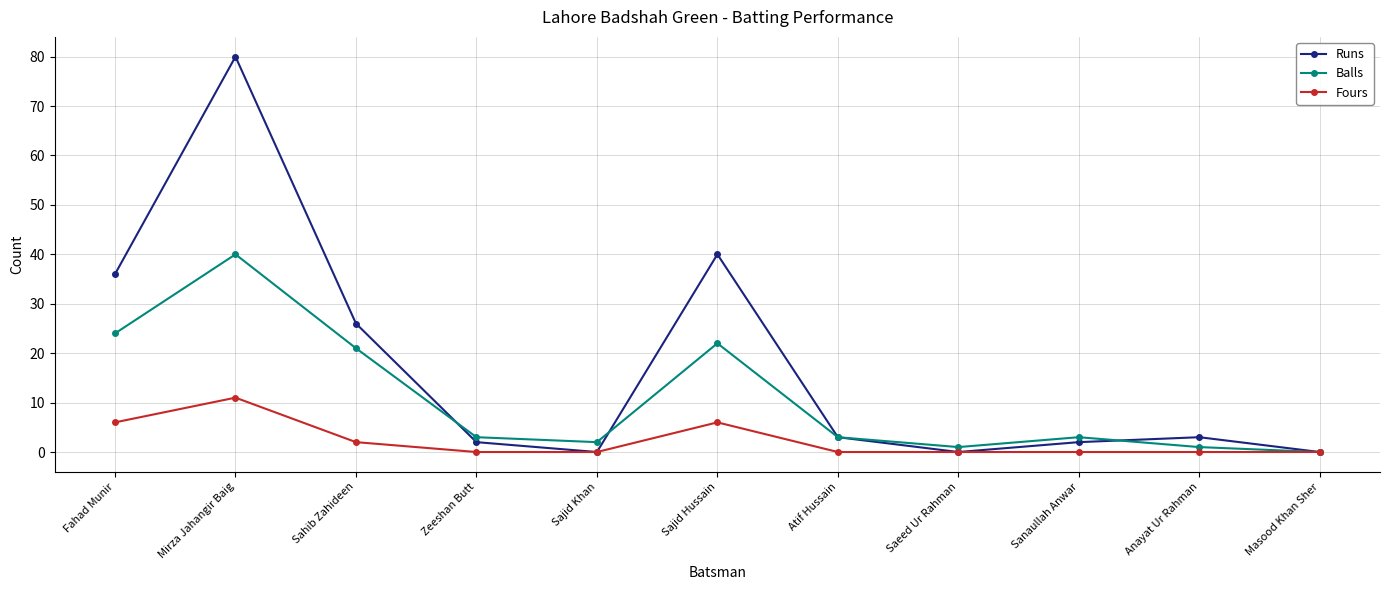

Which category has the highest value in the Runs series?

Mirza Jahangir Baig